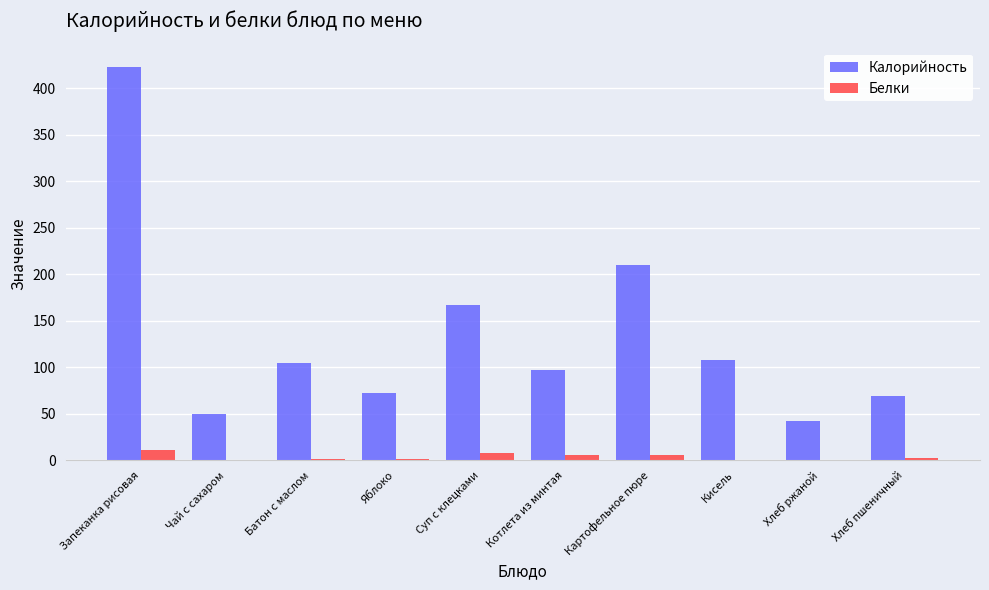

The Калорийность series shows 422.4 at Запеканка рисовая. True or false?

True